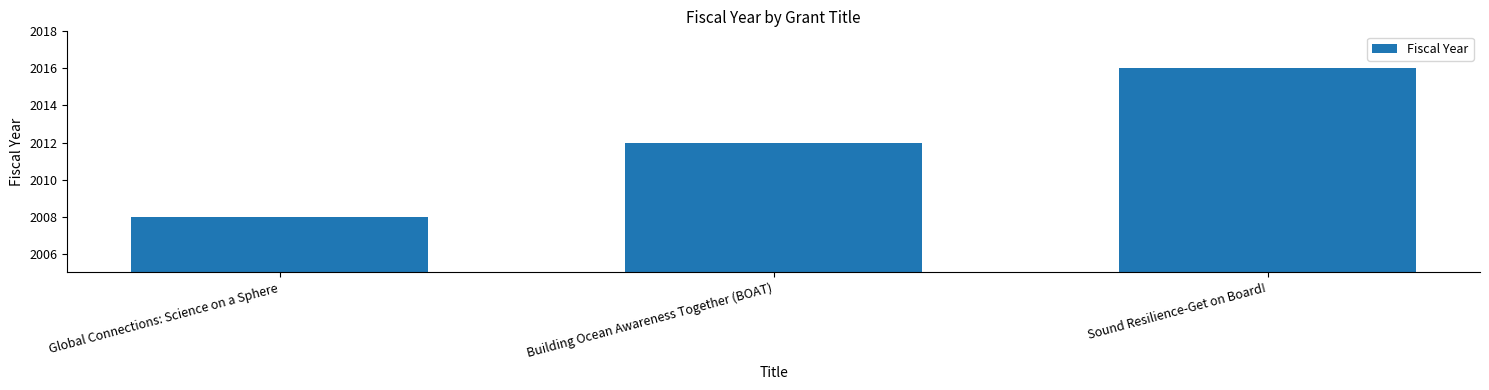

How many categories are shown in the chart?

3